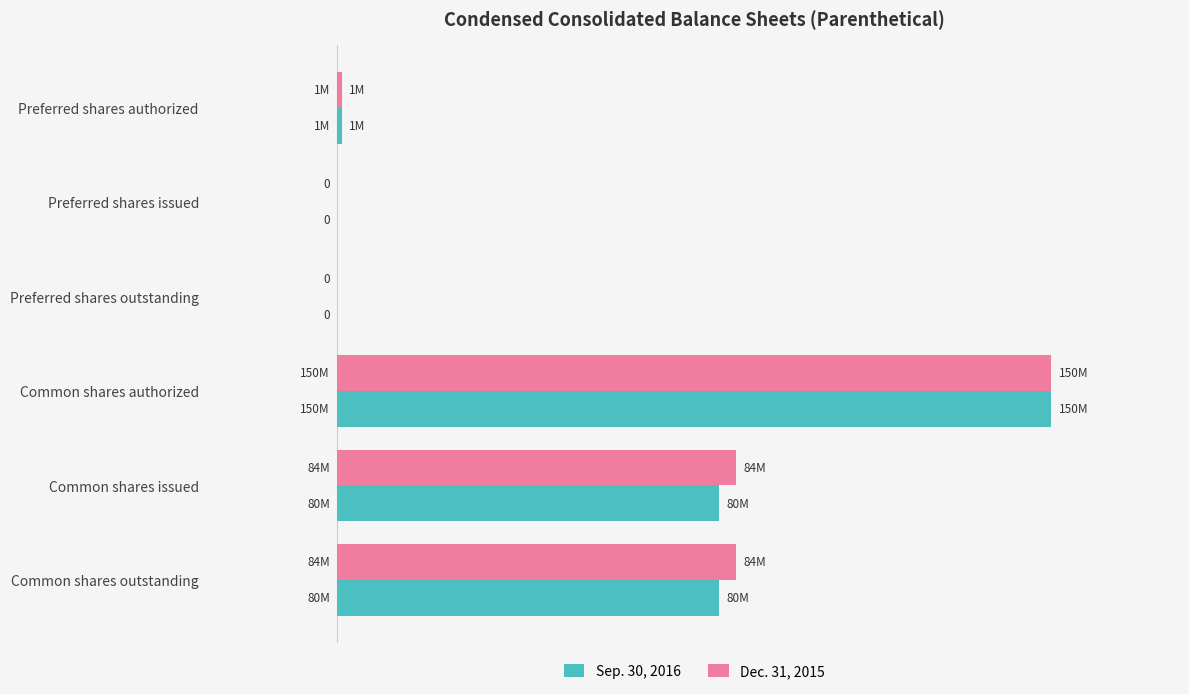

What are all the series names shown in the legend?

Sep. 30, 2016, Dec. 31, 2015